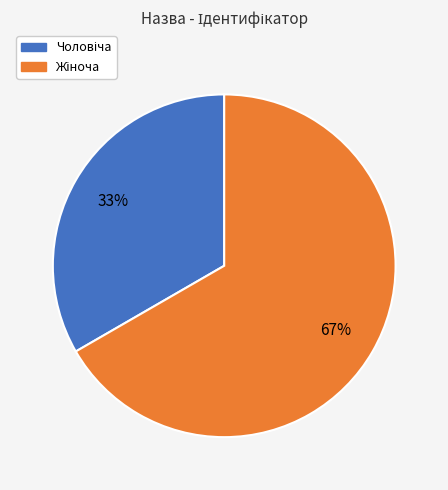

Count the number of slices in the pie.

2